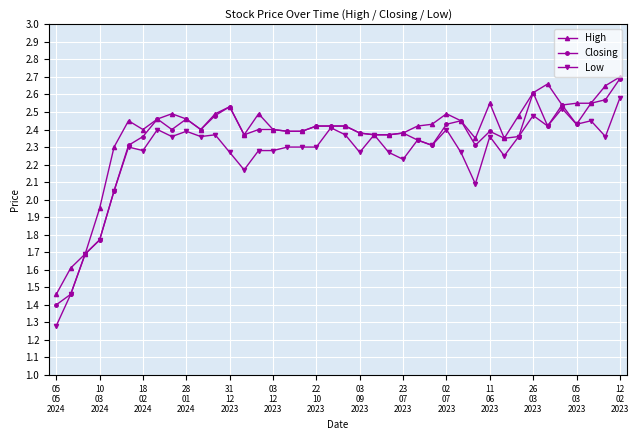

At how many categories does at least one series exceed 2?

36